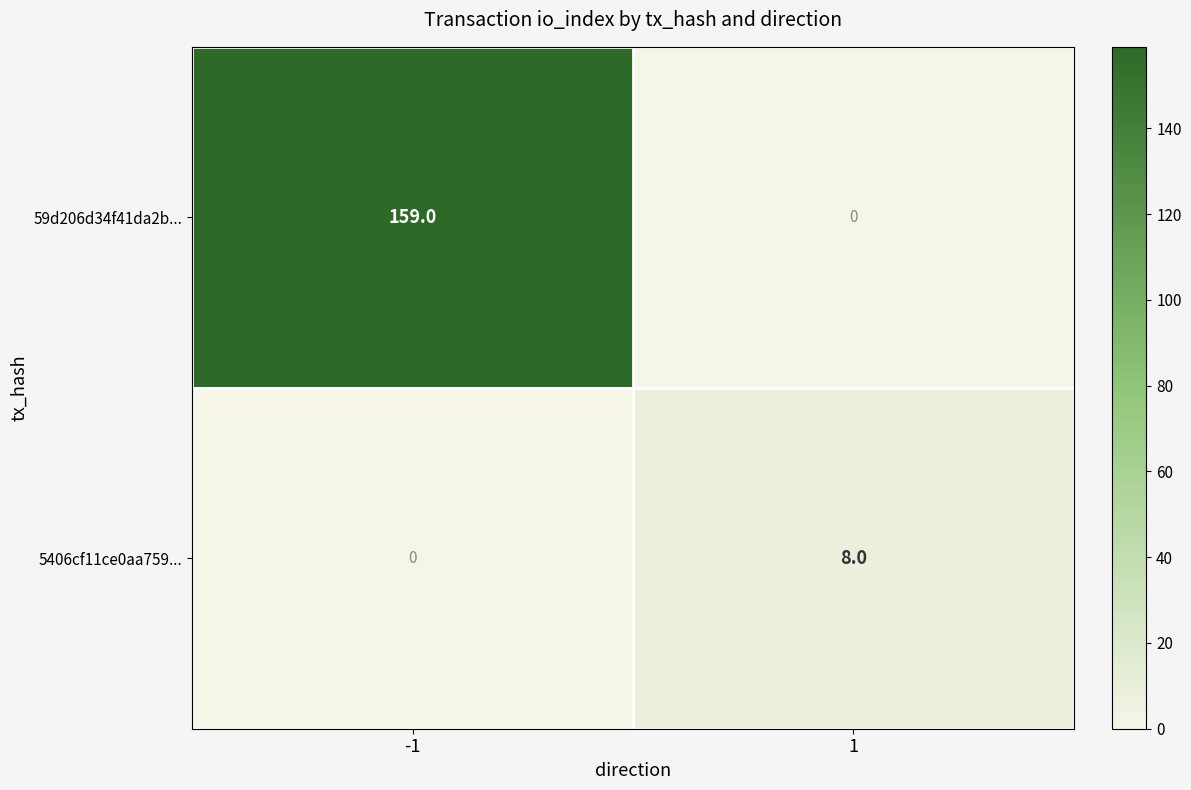

Which series changed the most between -1 and 1?

59d206d34f41da2b...